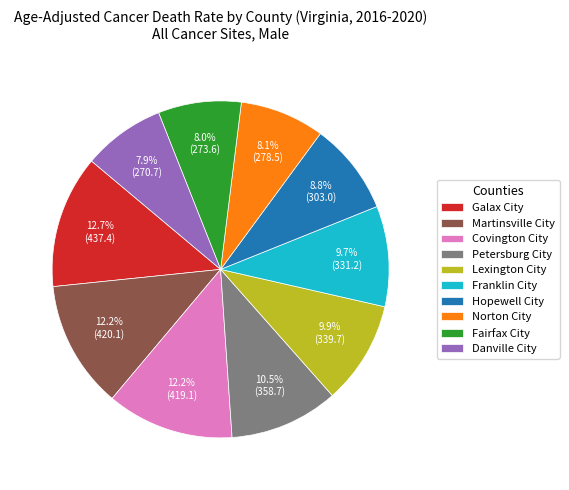

Combined, what portion of the pie is Fairfax City and Covington City?

20.2%